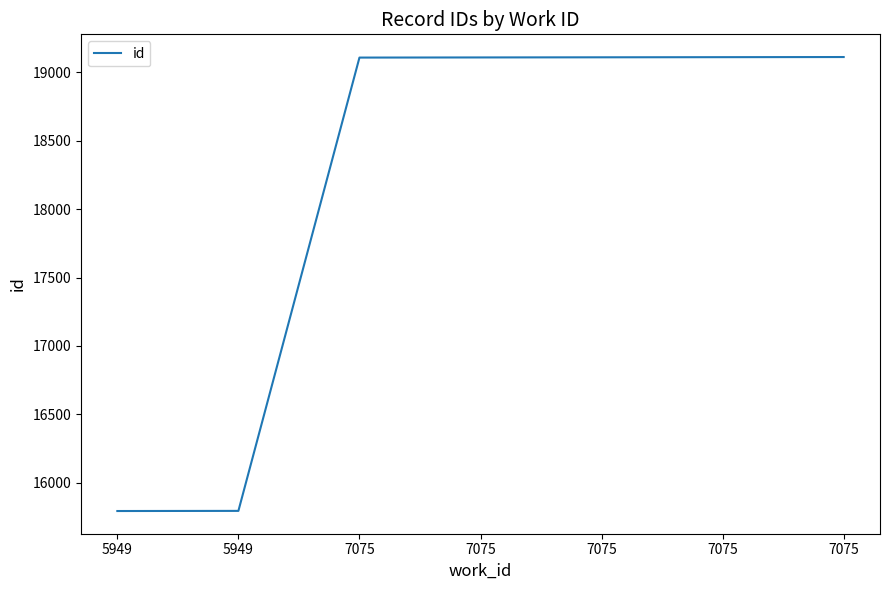

Rank the categories by value from lowest to highest.

5949, 5949, 7075, 7075, 7075, 7075, 7075